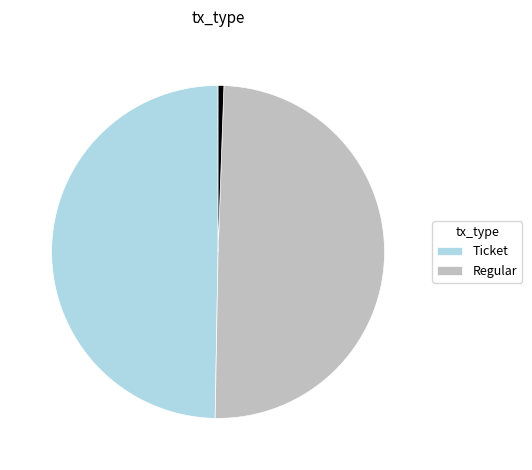

Count the number of slices in the pie.

3